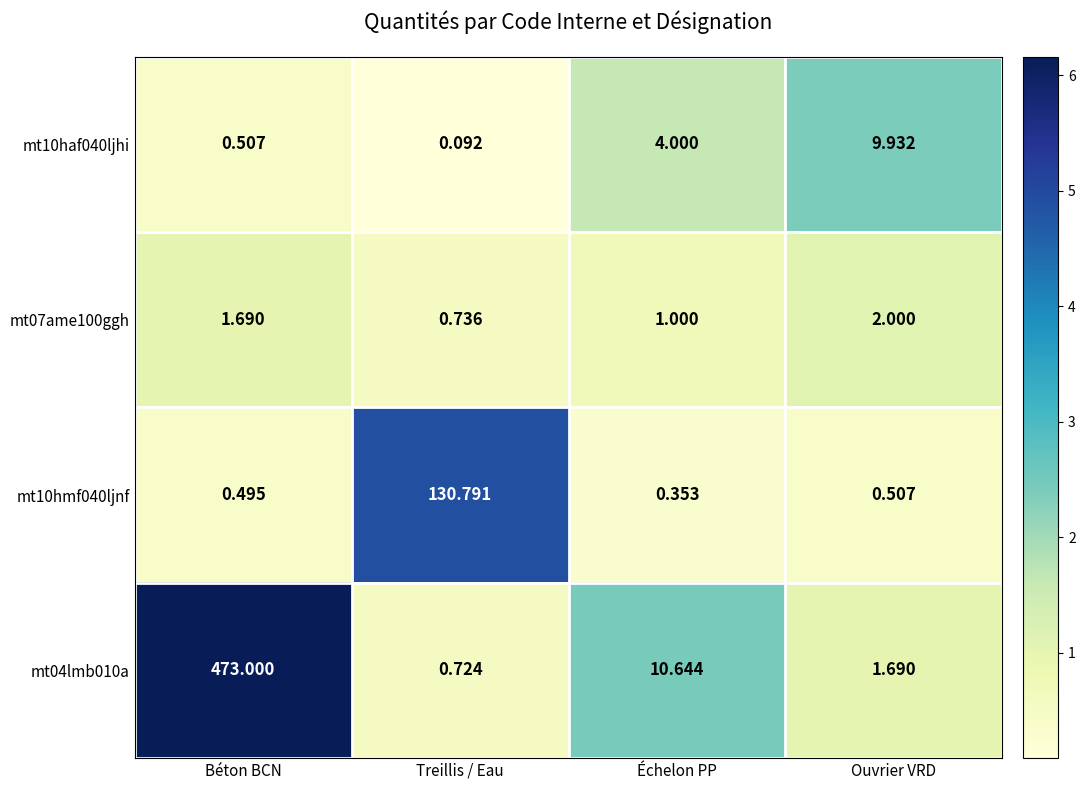

Is the value of mt10hmf040ljnf at Ouvrier VRD greater than the value of mt07ame100ggh at Ouvrier VRD?

No